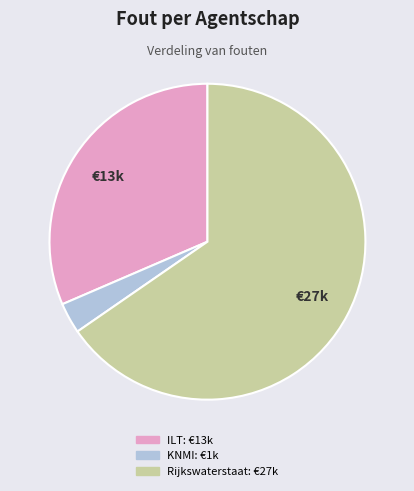

How many slices are in this pie chart?

3